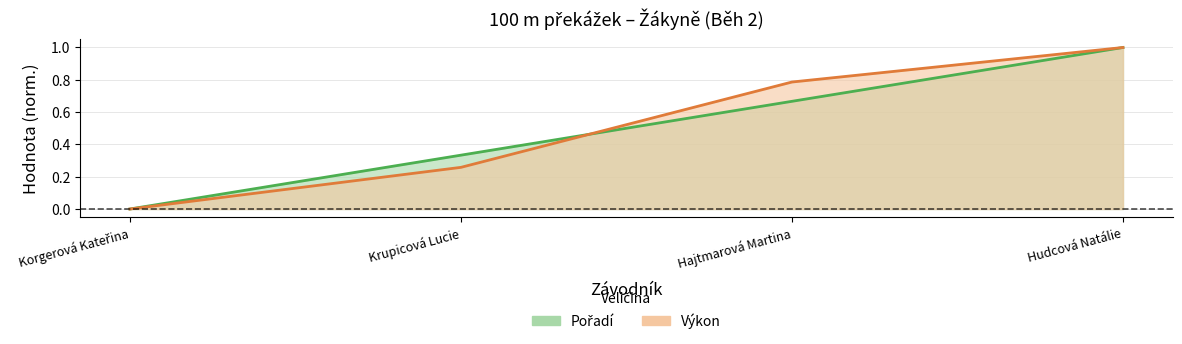

Rank the series at Krupicová Lucie from highest to lowest value.

Pořadí, Výkon